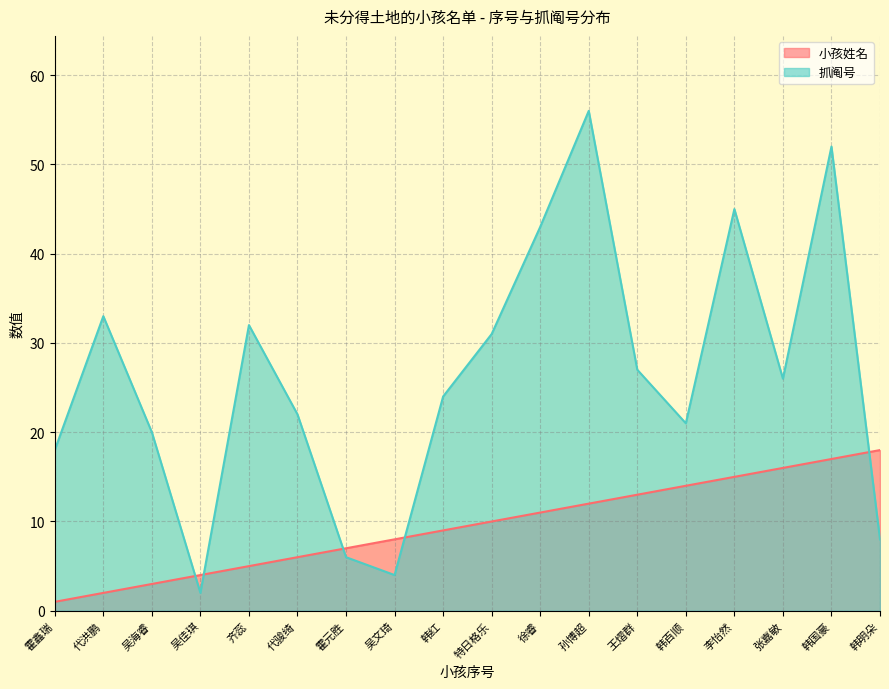

What is the lowest value of the 抓阄号 series?

2